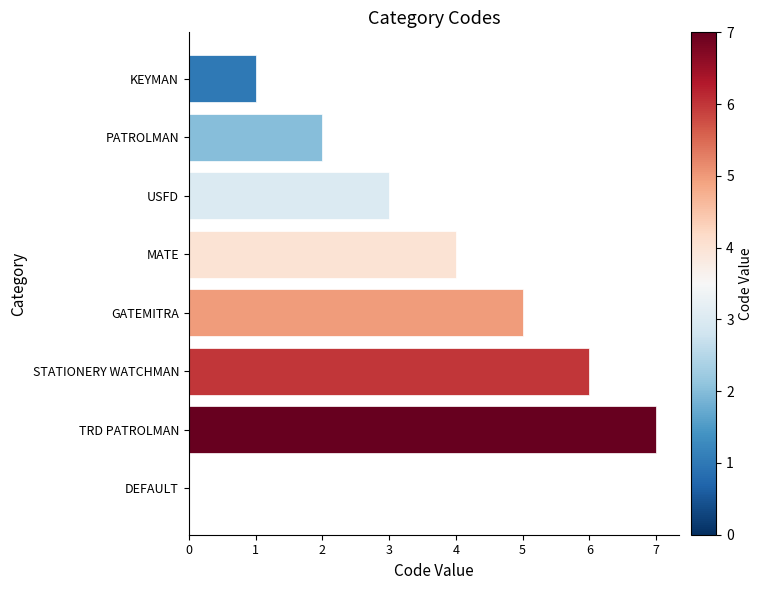

The chart shows a value of 7 at TRD PATROLMAN. True or false?

True